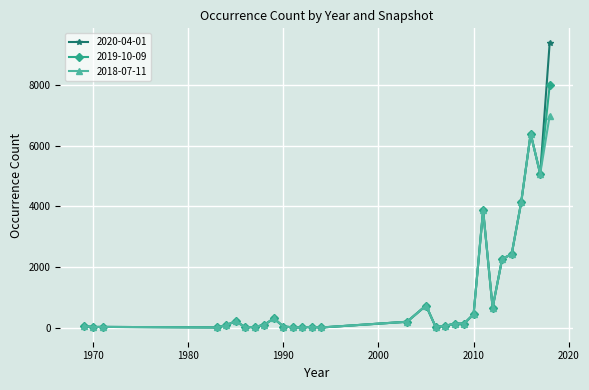

Is this an area chart (filled region under the line)?

No